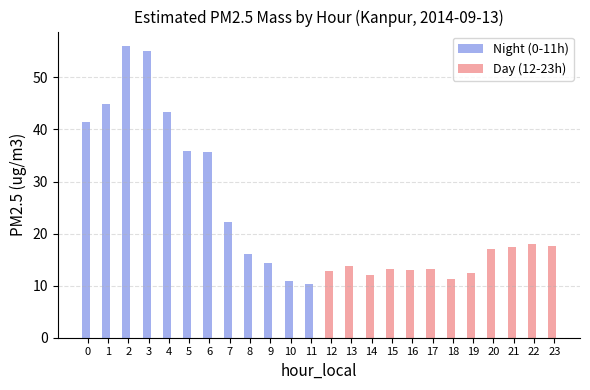

At which label does Night (0-11h) reach its peak?

2